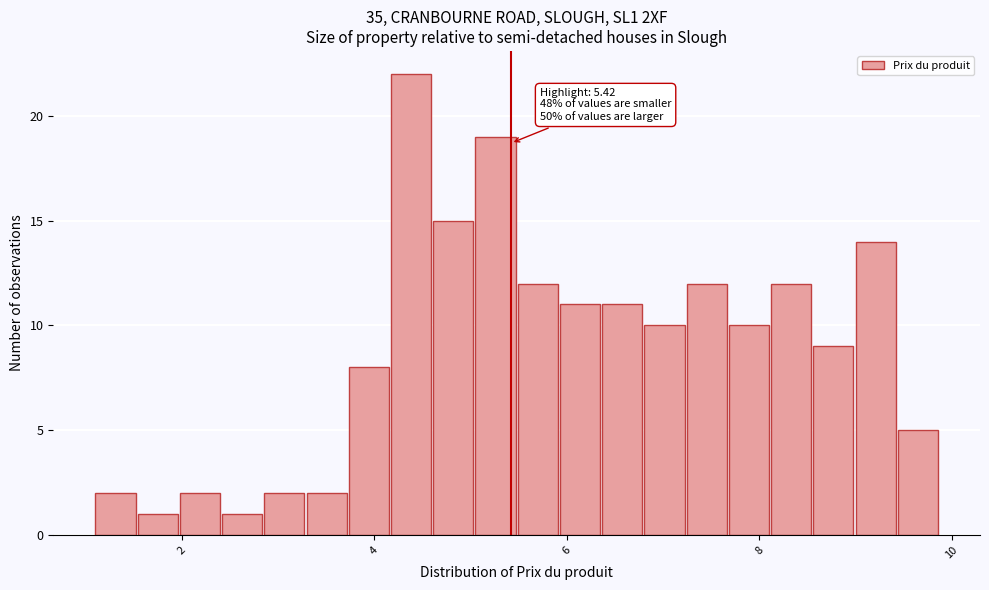

Around what value on the x-axis is the tallest bar? Give the approximate position of its centre, as read against the axis.

4.4